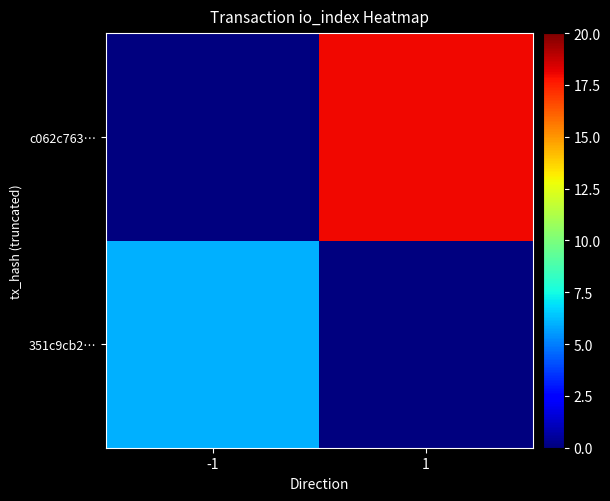

List the labels in order of c062c763… value, largest first.

-1, 1